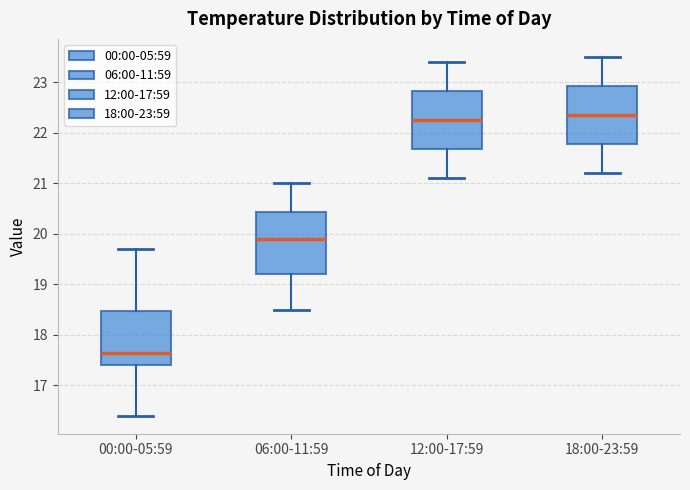

Reading left to right, transcribe this box plot: for each box, give where its median line is, the range the box spans, and where its two whiskers end, as read against the y-axis. The values are not printed on the chart, so give them approximately, as read against the axis.

00:00-05:59: median 17.7, box 17.4 to 18.5, whiskers 16.4 to 19.7
06:00-11:59: median 19.9, box 19.2 to 20.4, whiskers 18.5 to 21.0
12:00-17:59: median 22.3, box 21.7 to 22.8, whiskers 21.1 to 23.4
18:00-23:59: median 22.4, box 21.8 to 22.9, whiskers 21.2 to 23.5